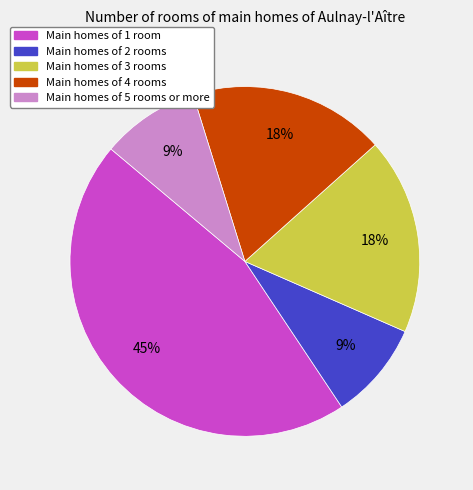

Do Main homes of 4 rooms and Main homes of 1 room together represent more than half of the pie?

Yes